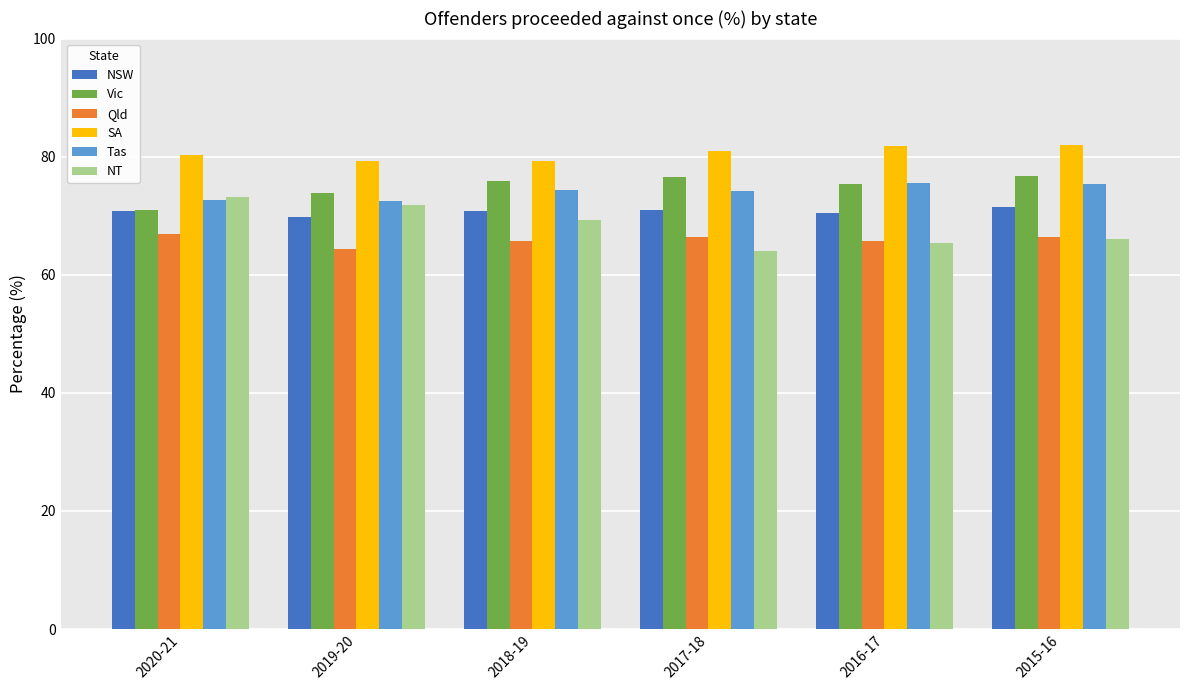

What is the difference between the SA values at 2017-18 and 2018-19?

1.7